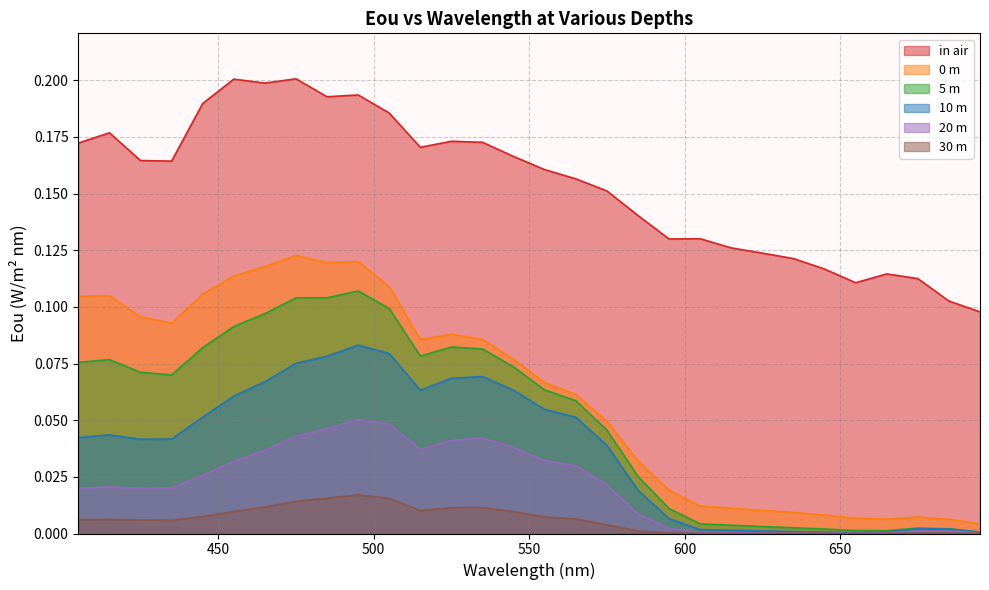

Which series changed the most between 525 and 665?

0 m